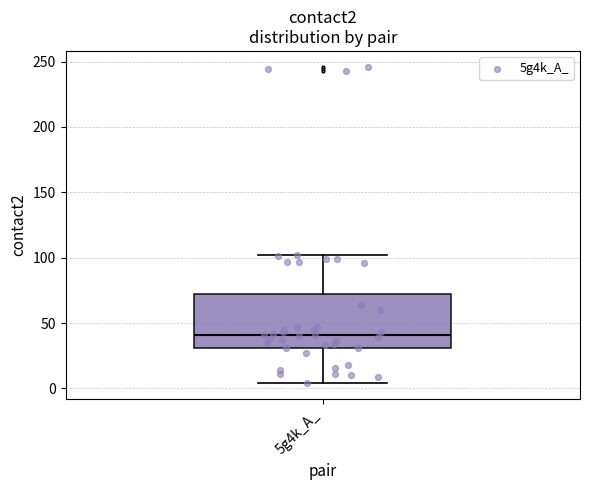

Transcribe this box plot: give where the median line is, the range the box spans, and where the two whiskers end, as read against the y-axis. The values are not printed on the chart, so give them approximately, as read against the axis.

median 40, box 30 to 70, whiskers 5 to 100